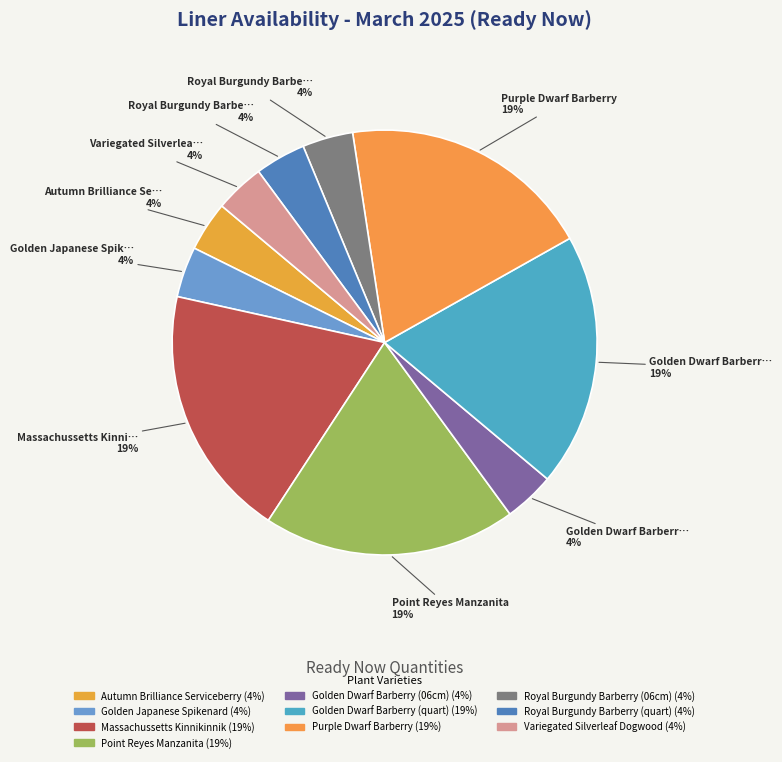

Is it true that Point Reyes Manzanita is 19% of the pie?

True